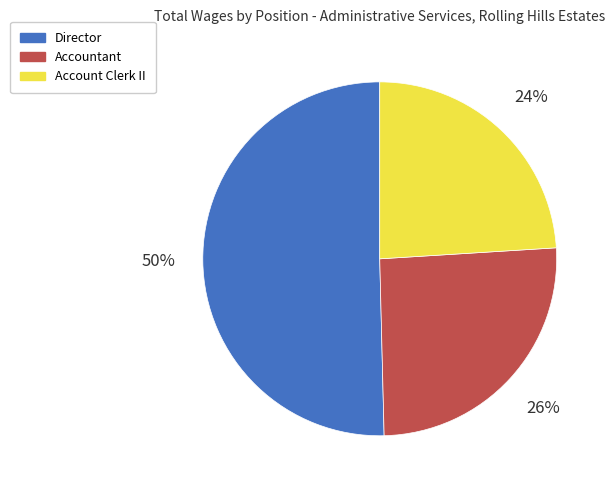

Which has a higher value, Account Clerk II or Accountant?

Accountant